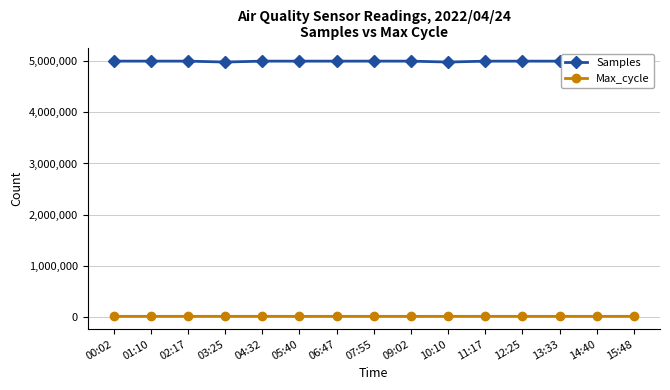

The value of Samples at 00:02 is 4995406. True or false?

True